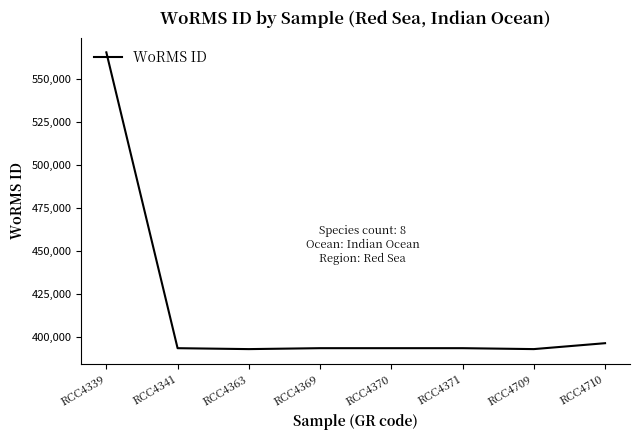

Which label corresponds to the largest value in the chart?

RCC4339